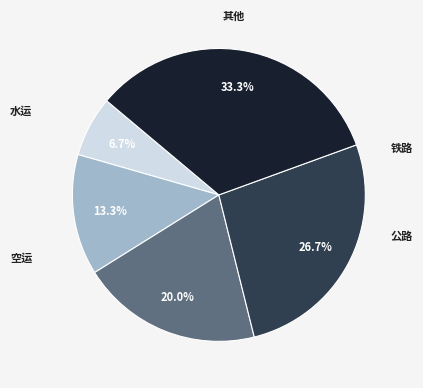

Between 公路 and 空运, which is larger?

公路